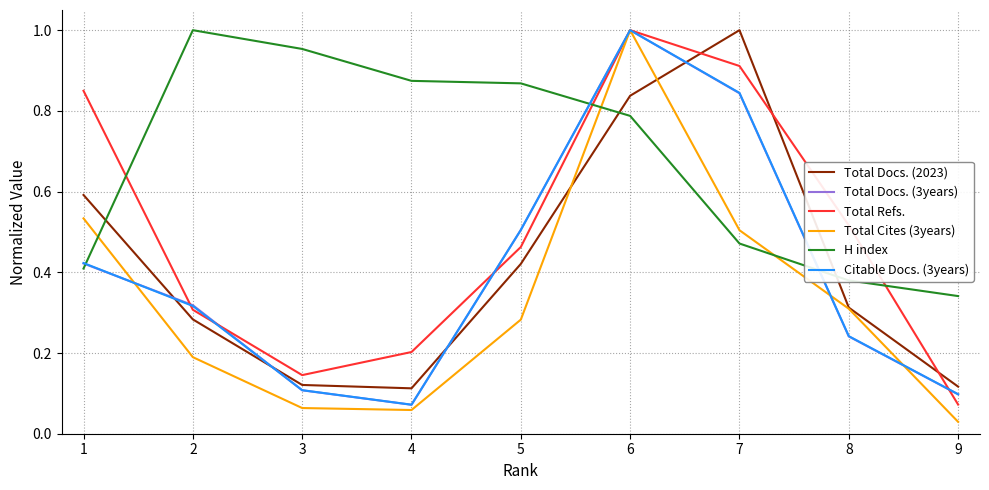

The H index series shows 0.6 at 2. True or false?

False